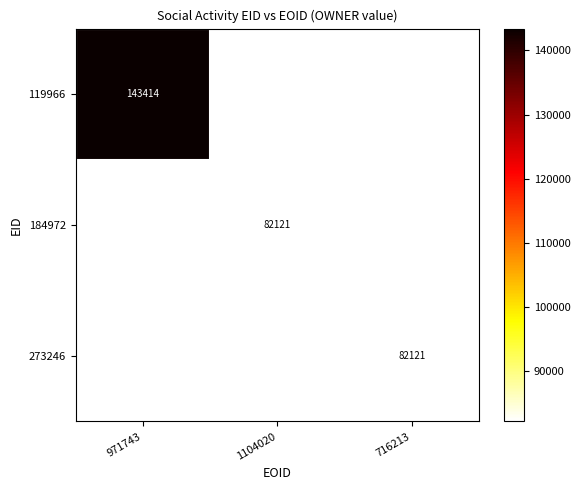

Is the value of 273246 at 716213 greater than the value of 119966 at 971743?

No